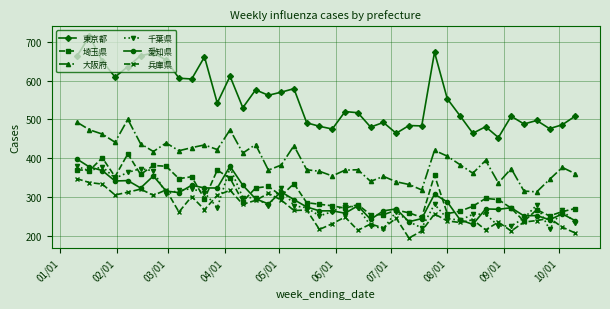

What is the value of the 埼玉県 point at the 5th from the left?

411